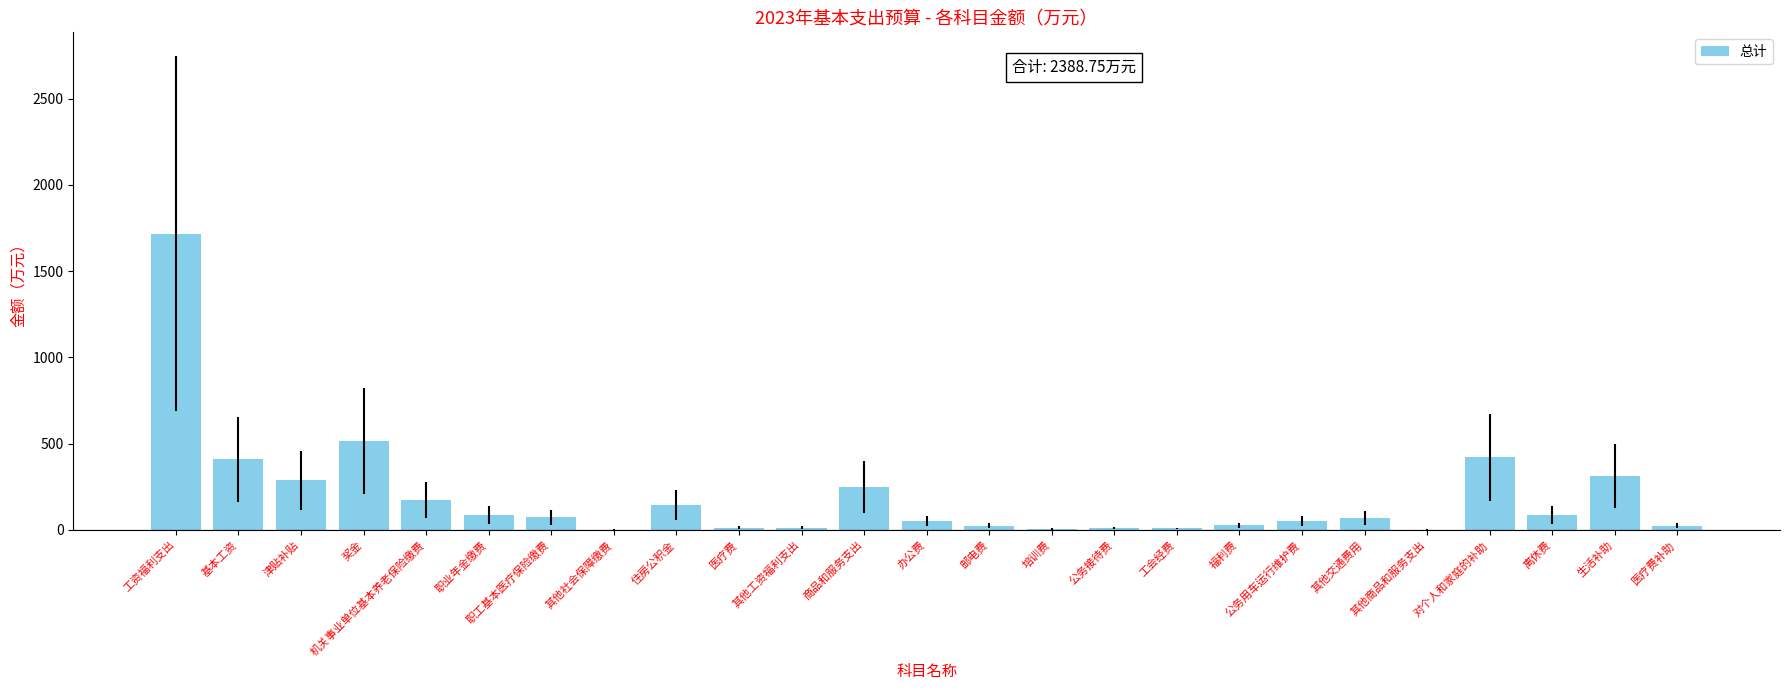

What is the sum of all values?

4777.5